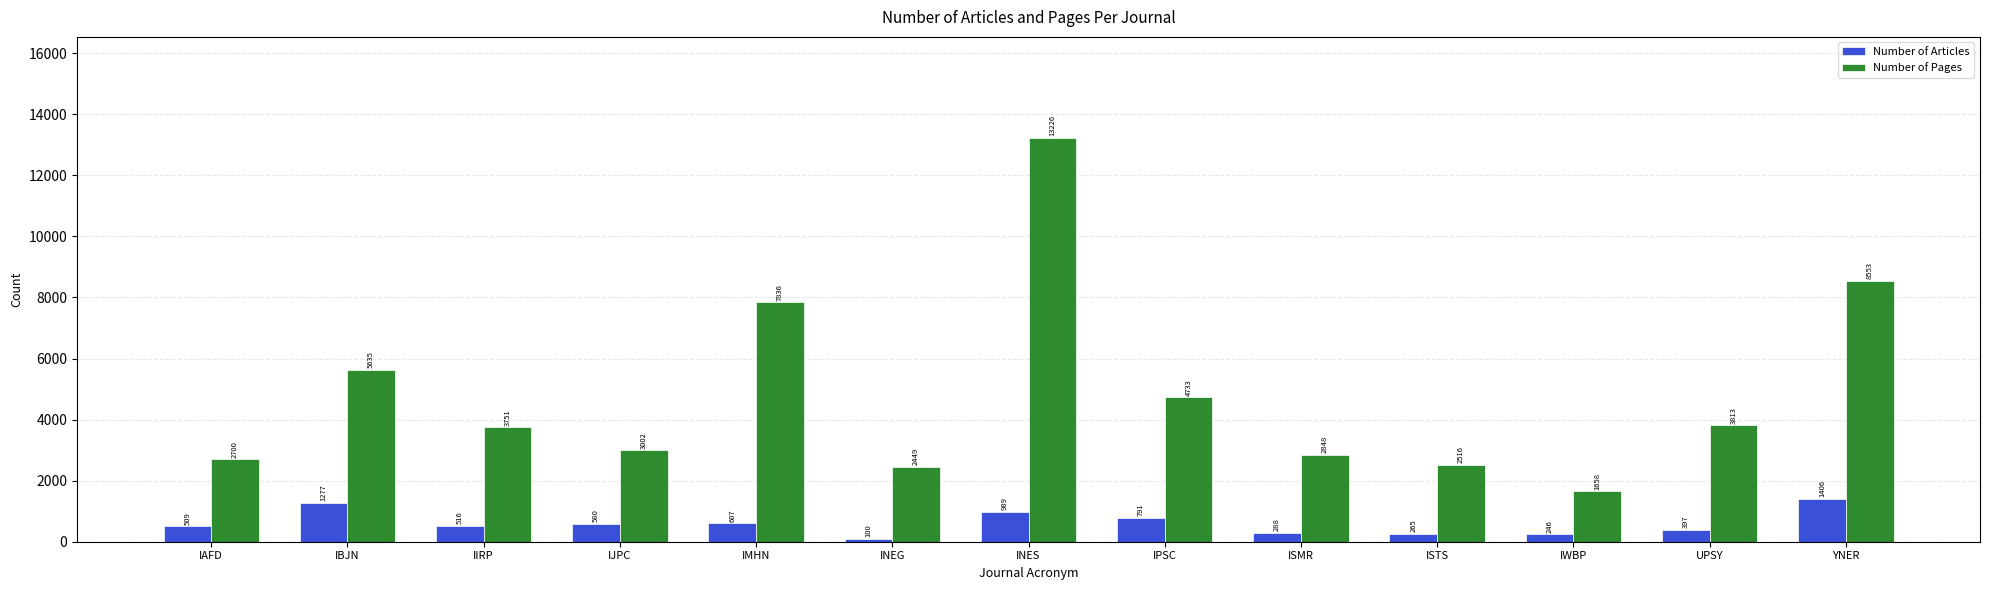

Reading left to right, transcribe all the data shown in this chart.

Number of Articles: 509	1277	516	580	607	100	989	791	288	265	246	397	1406
Number of Pages: 2700	5635	3751	3002	7836	2449	13226	4733	2848	2516	1658	3813	8553